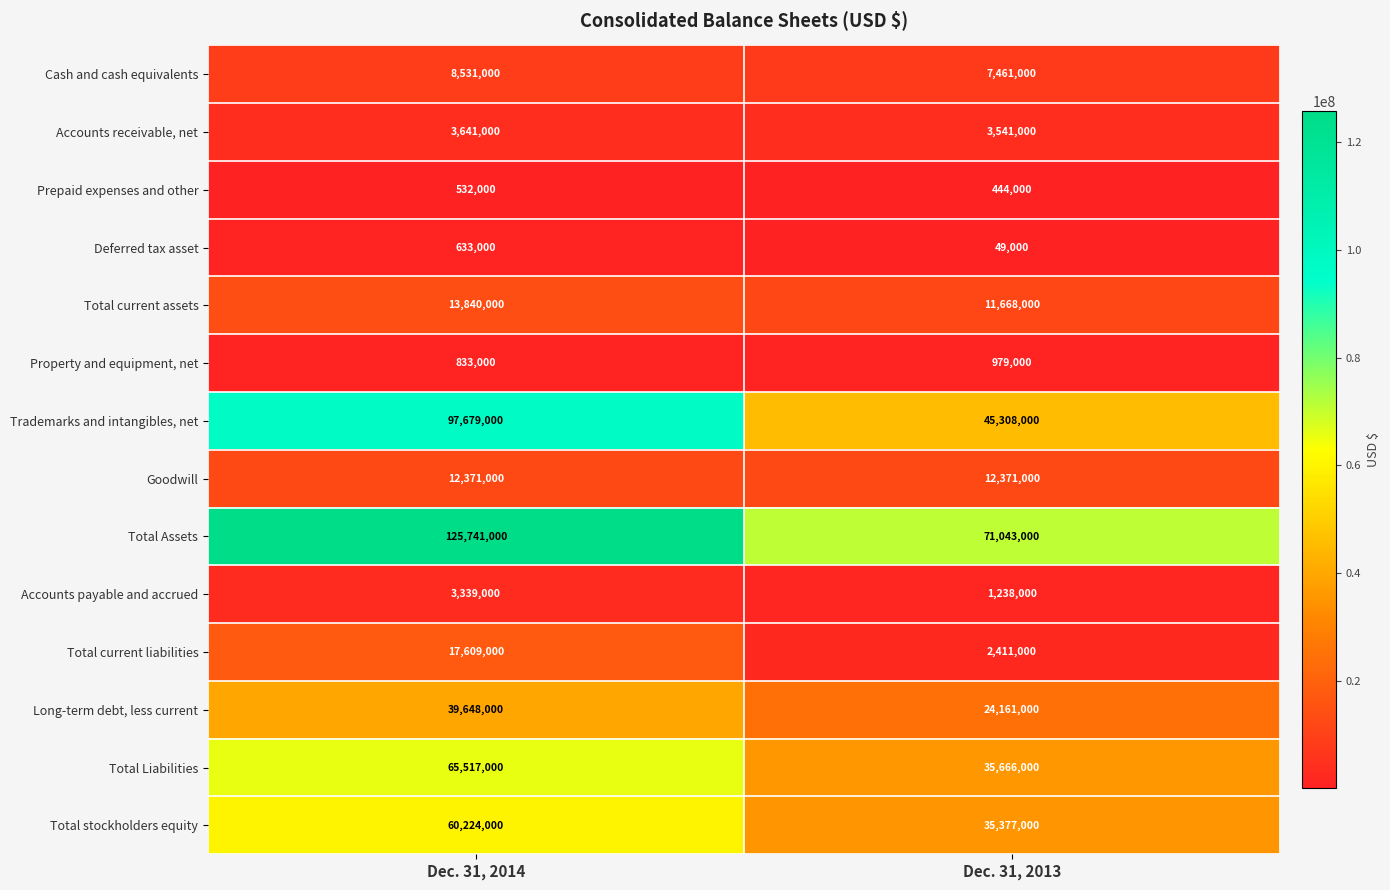

What is the total value across all series at Dec. 31, 2014?

450138000